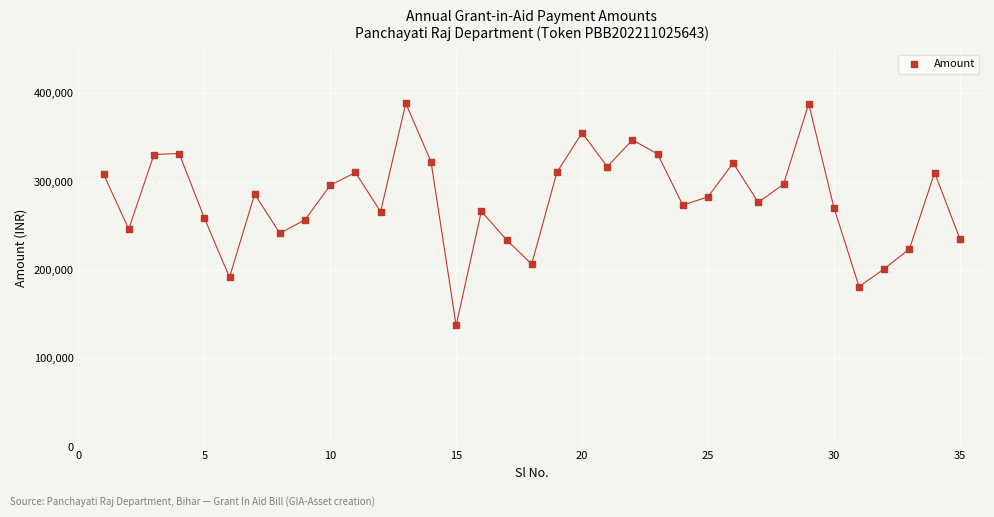

What is the range of Y values (max minus min)?

251524